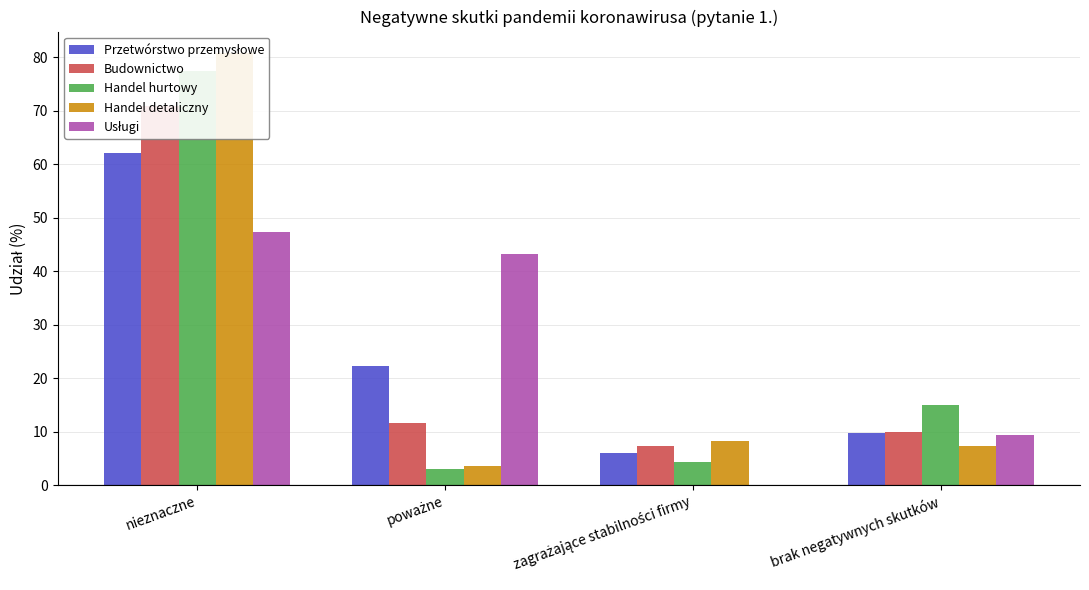

At which label does Usługi first exceed 43?

nieznaczne